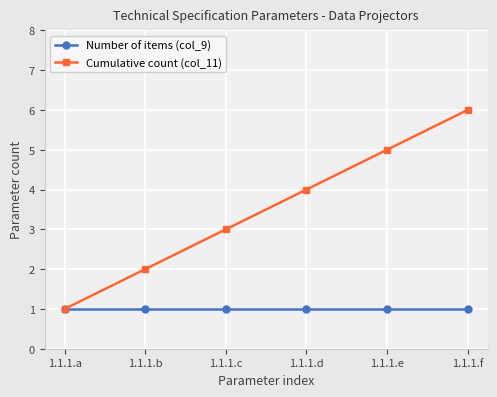

What is the minimum value for Cumulative count (col_11)?

1